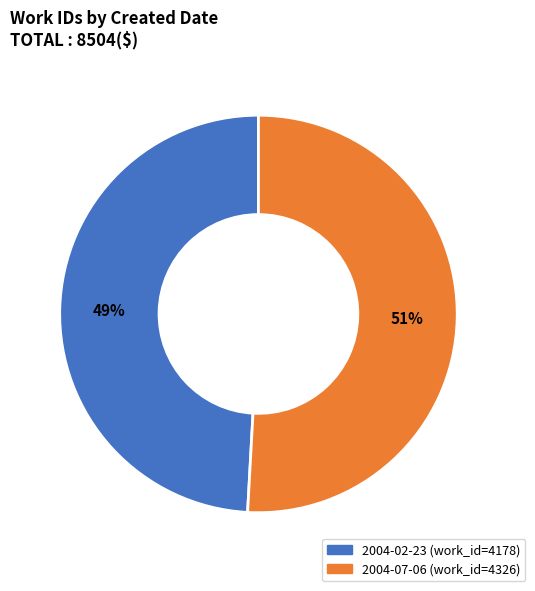

Rank the categories by value from highest to lowest.

2004-07-06, 2004-02-23